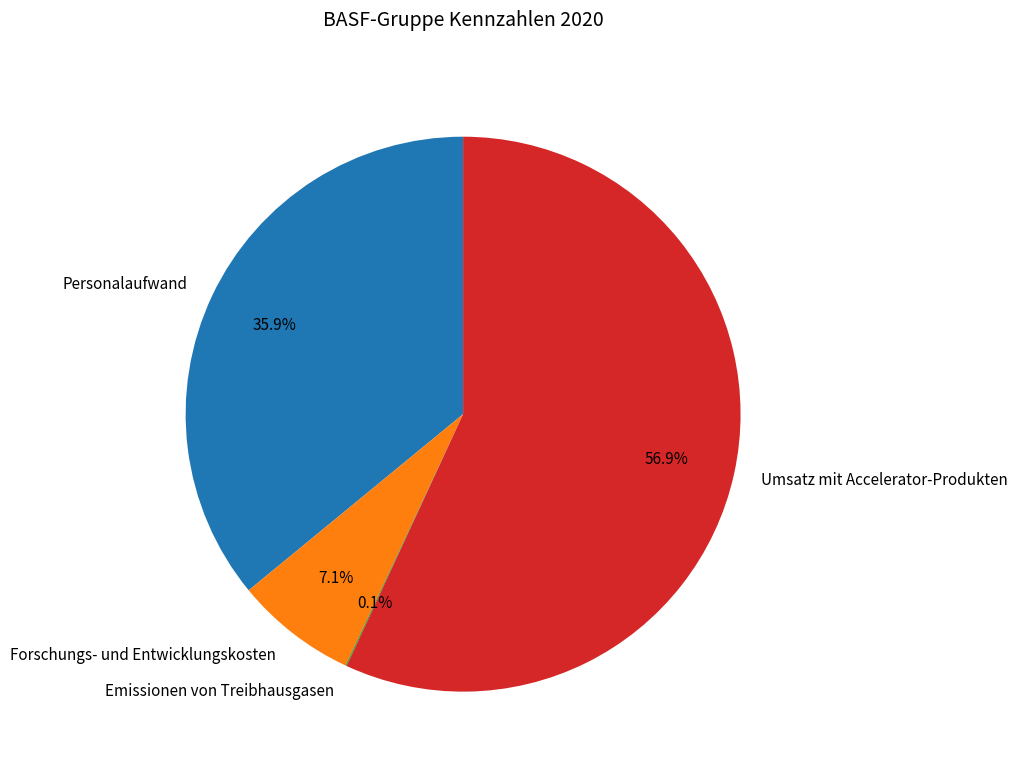

To the nearest percent, what is the difference between the largest and smallest slice percentages?

57%